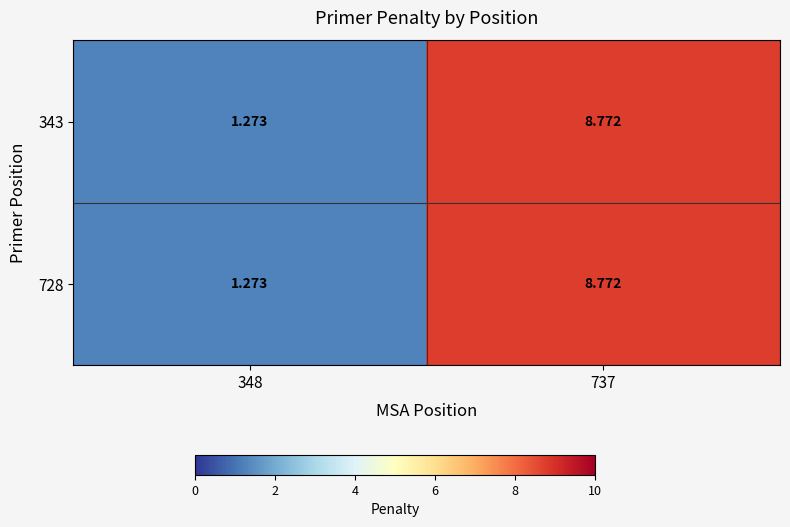

Which series has the widest spread of values?

343